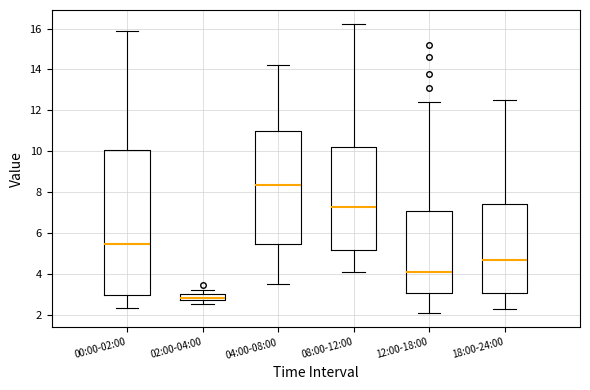

Where does the lower whisker of the box for 18:00-24:00 end on the y-axis? The values are not printed on the chart, so give them approximately, as read against the axis.

2.4